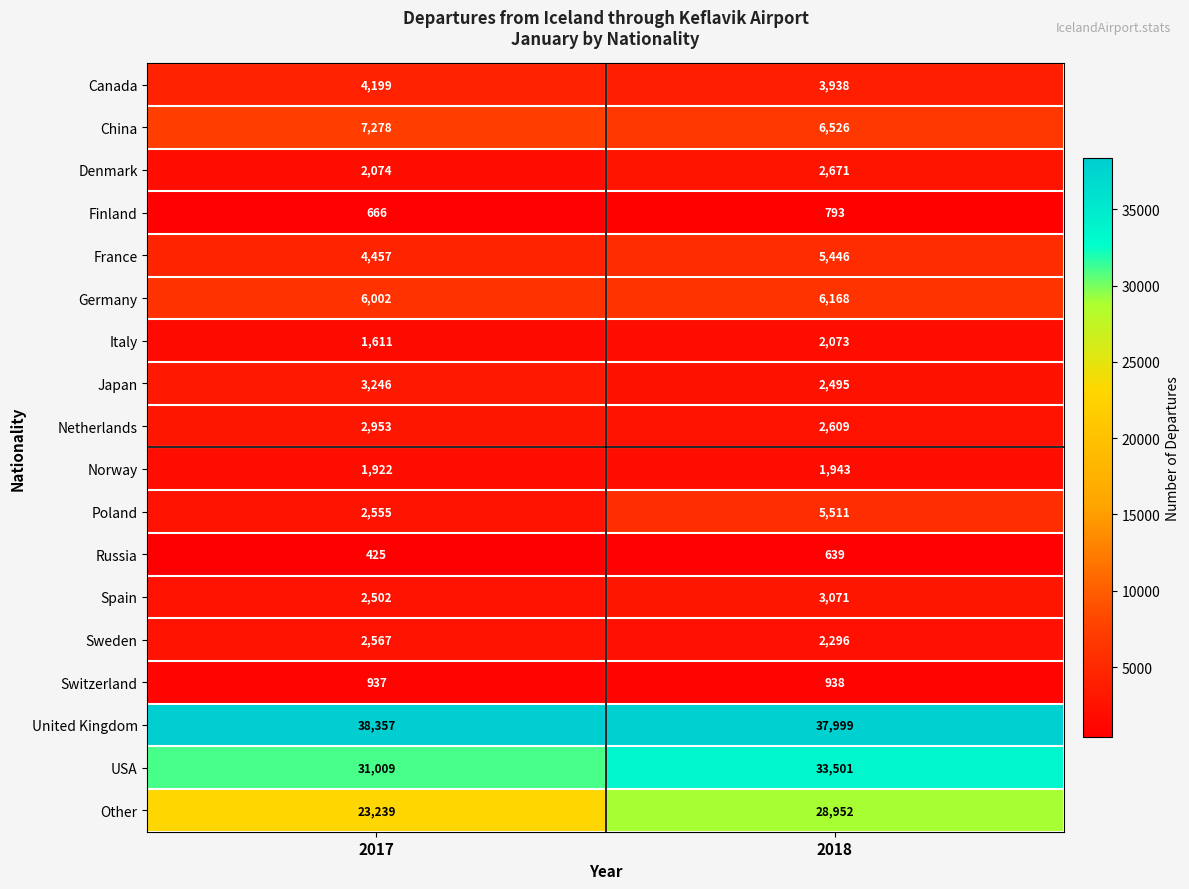

What is the total value across all series at 2017?

135999